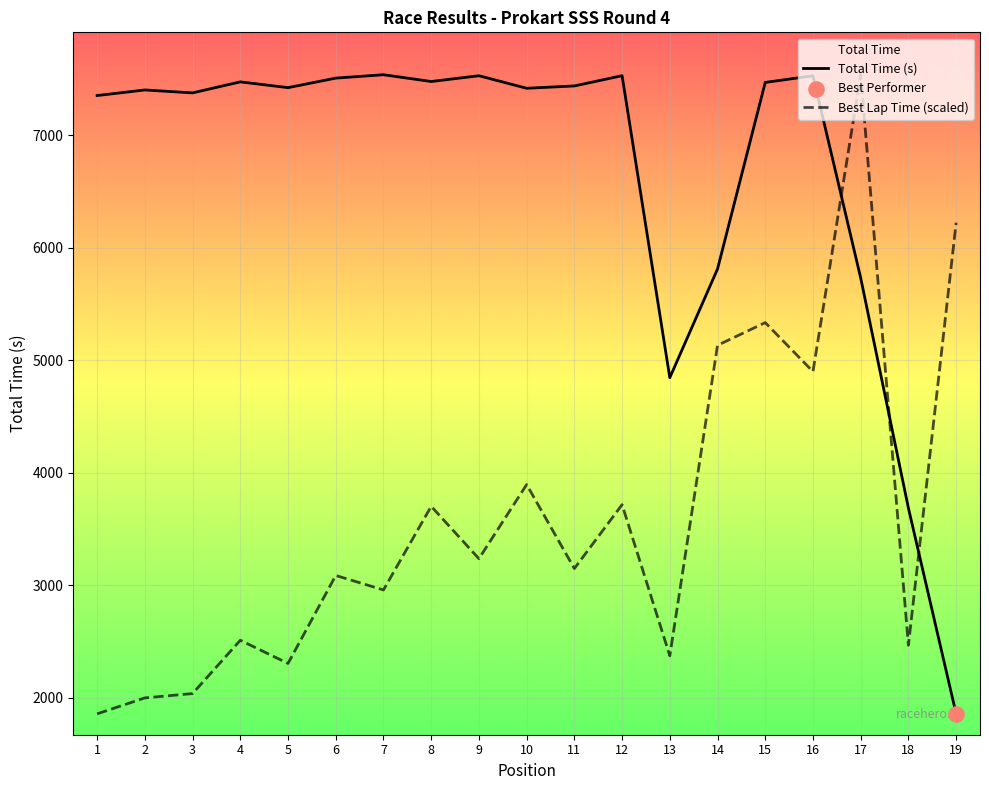

At how many categories does at least one series exceed 7343?

15